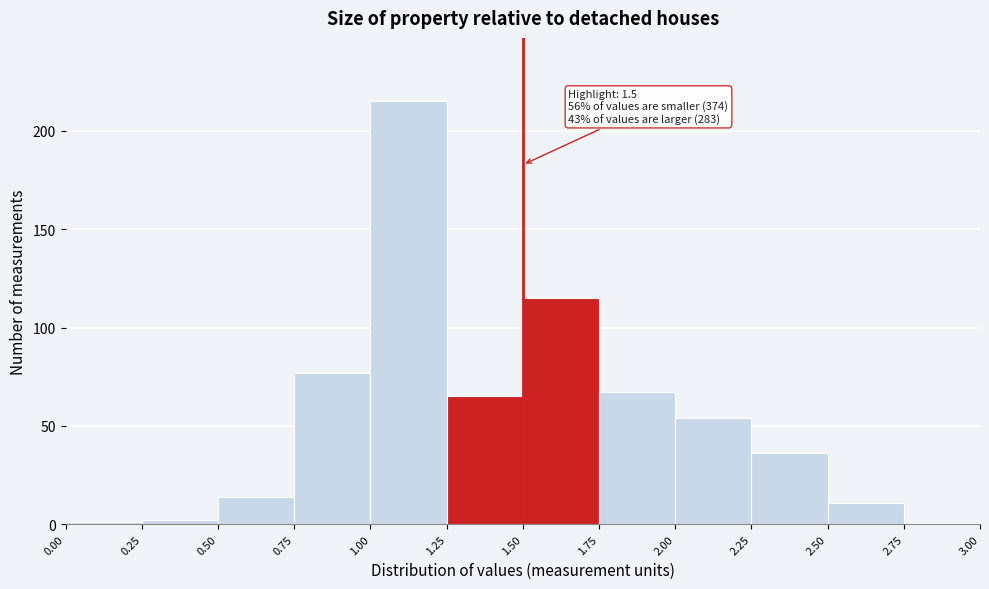

Over which range of the x-axis is the bar tallest?

1.00 to 1.25